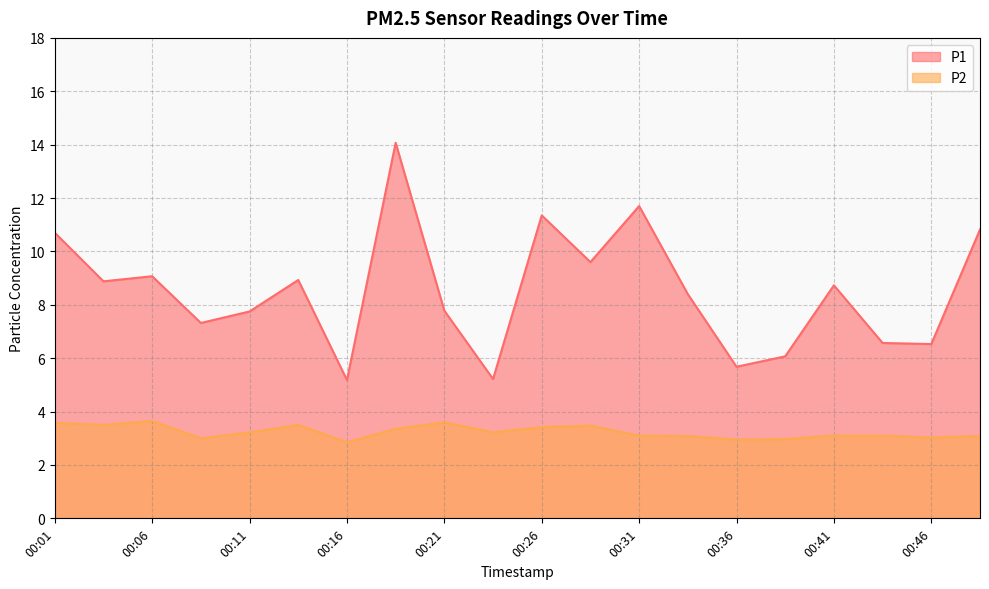

At 00:21, list the series in order from largest to smallest.

P1, P2